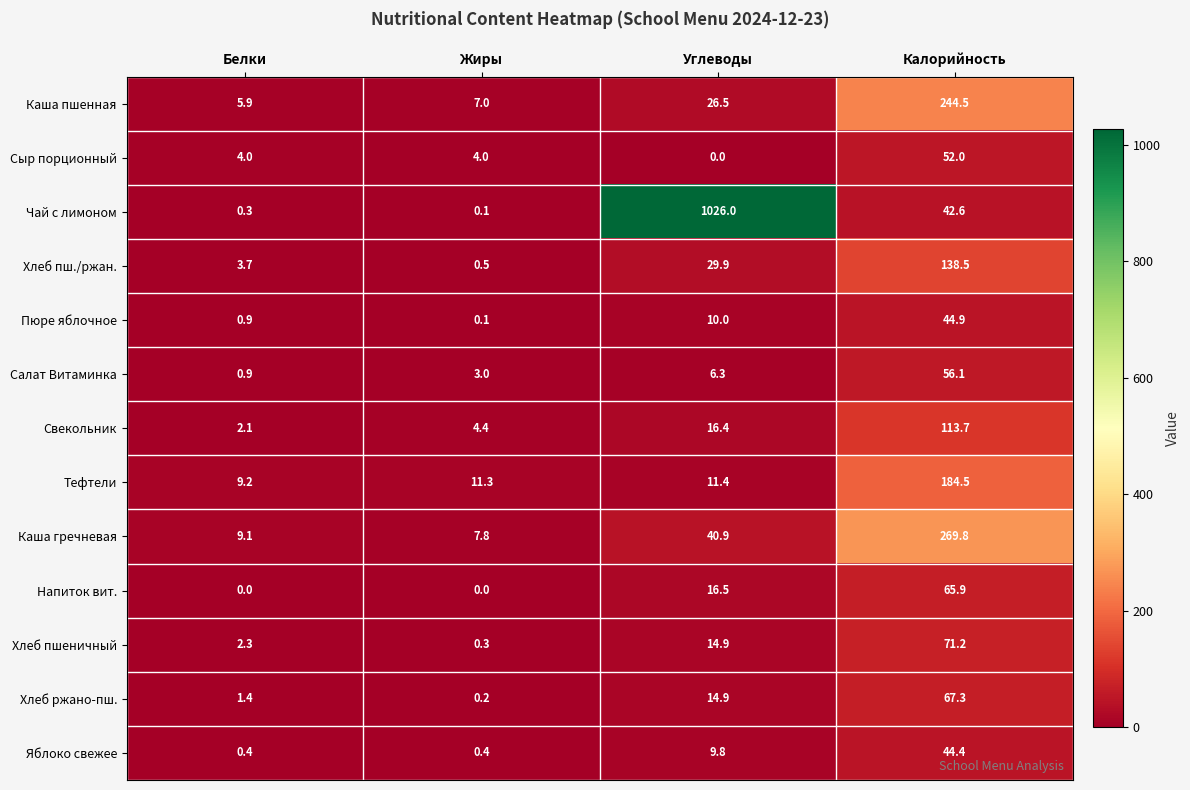

What is the difference between the highest and lowest values at Углеводы?

1026.0